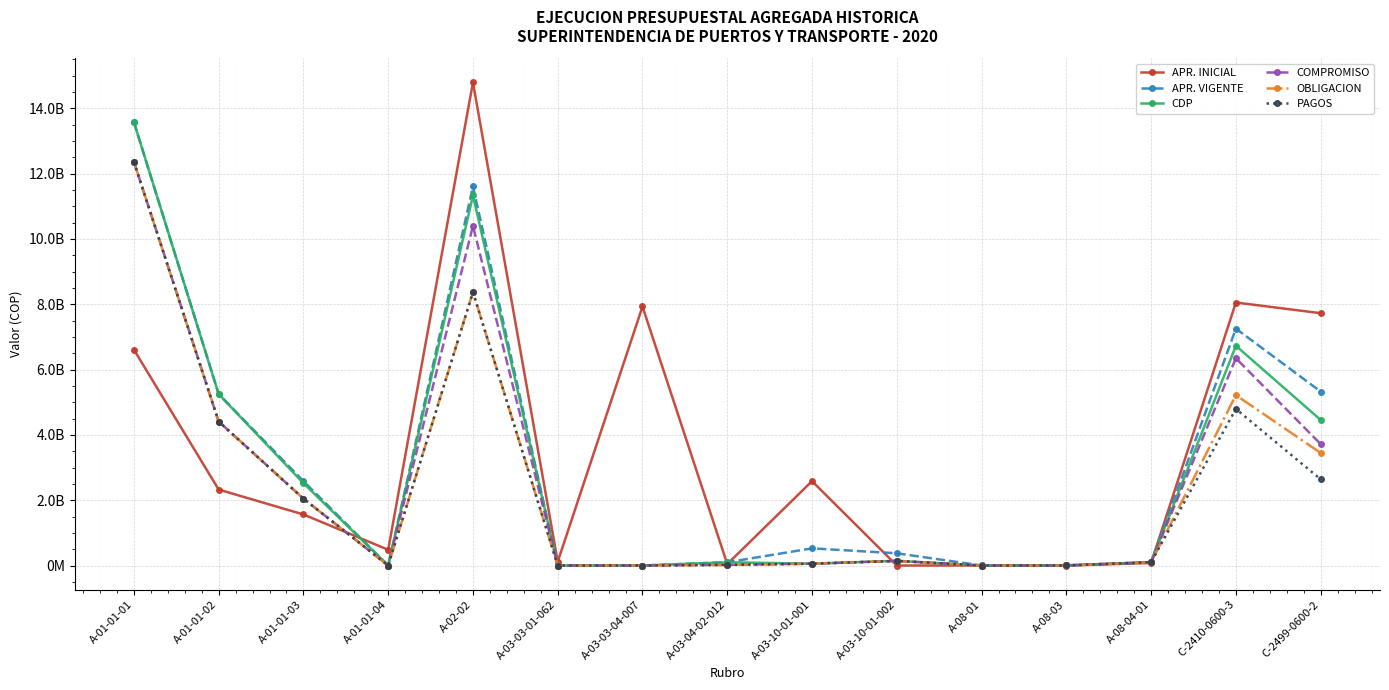

At which category is the sum across all series the highest?

A-01-01-01